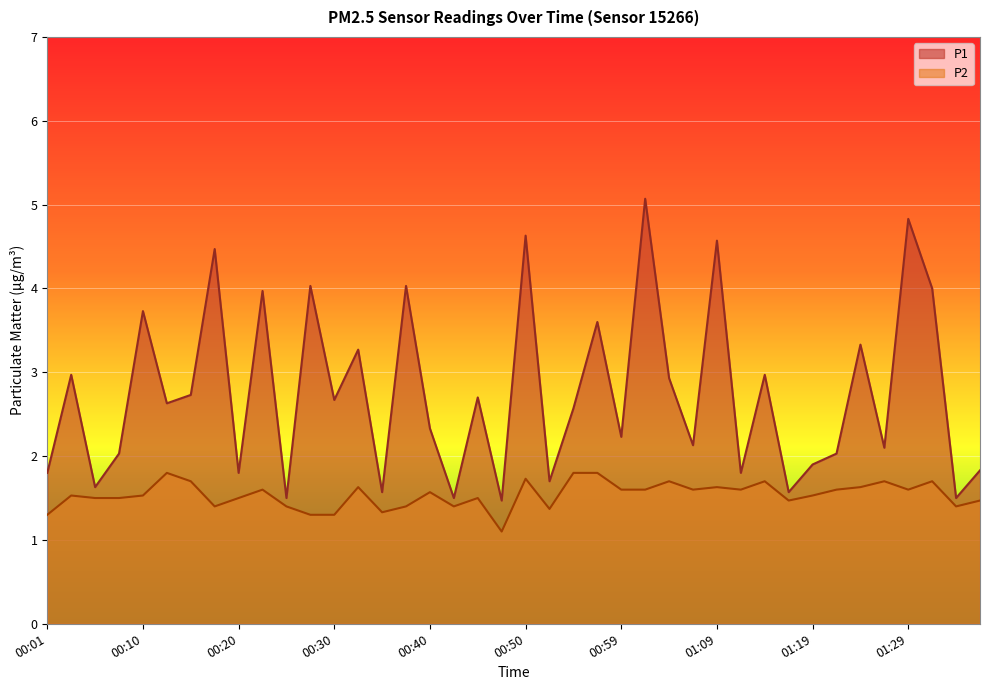

The P1 series shows 1.8 at 00:20. True or false?

True